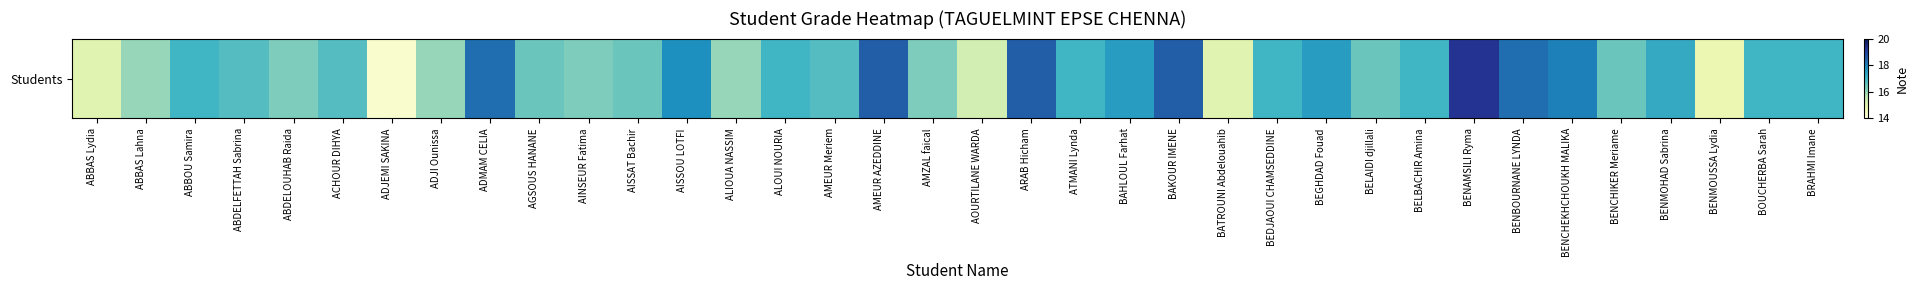

Read the value at BENCHIKER Meriame.

16.5